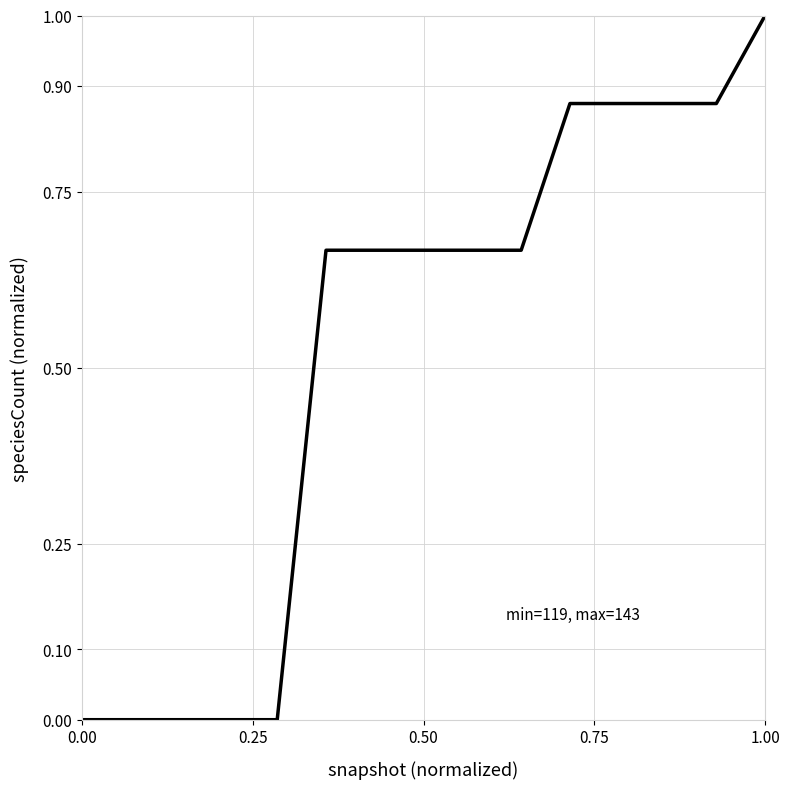

What is the maximum value shown in the chart?

1.0